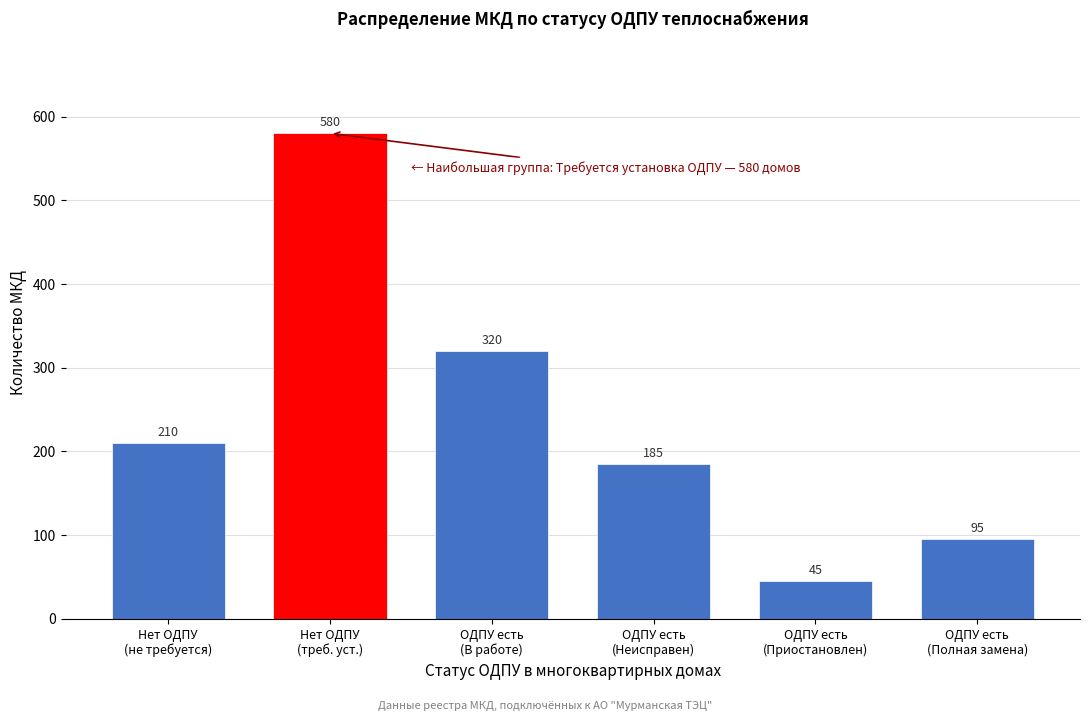

Reading left to right, transcribe all the data shown in this chart.

210	580	320	185	45	95